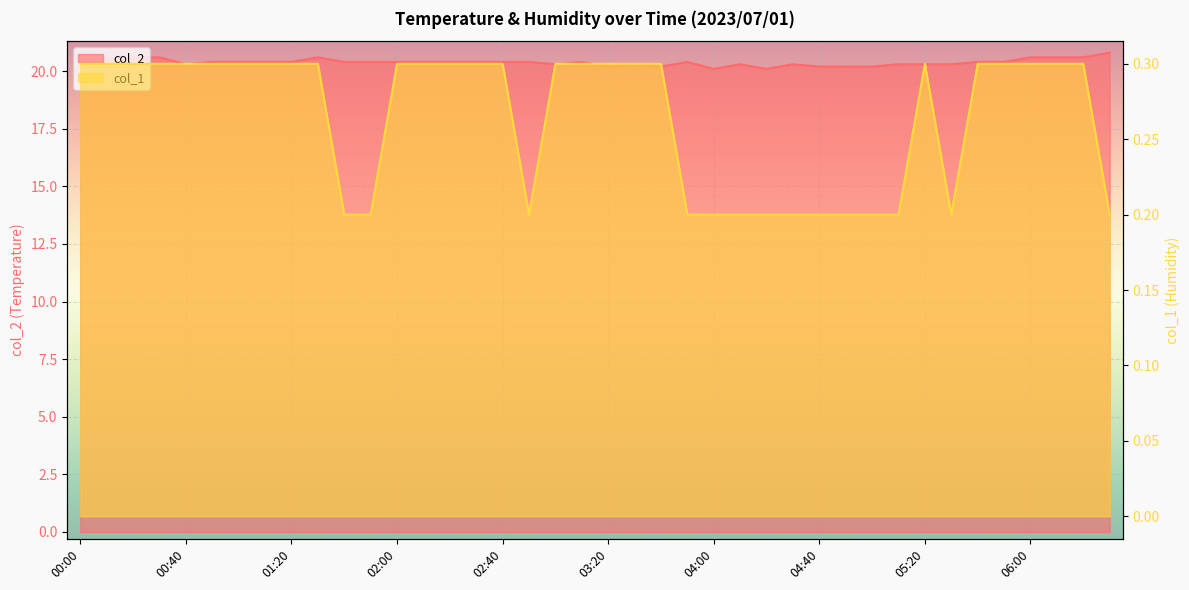

What is the average value of the col_1 series?

0.3